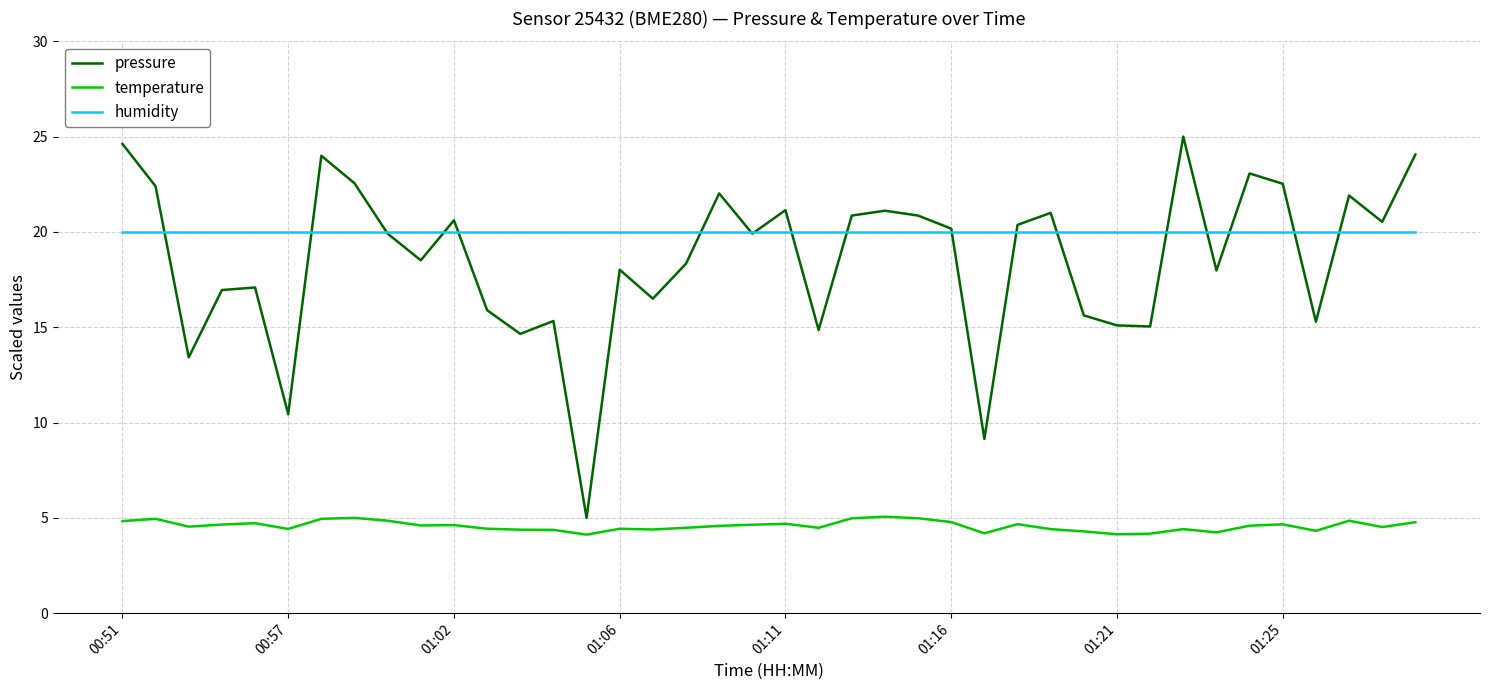

True or false: pressure and temperature intersect in this chart.

False